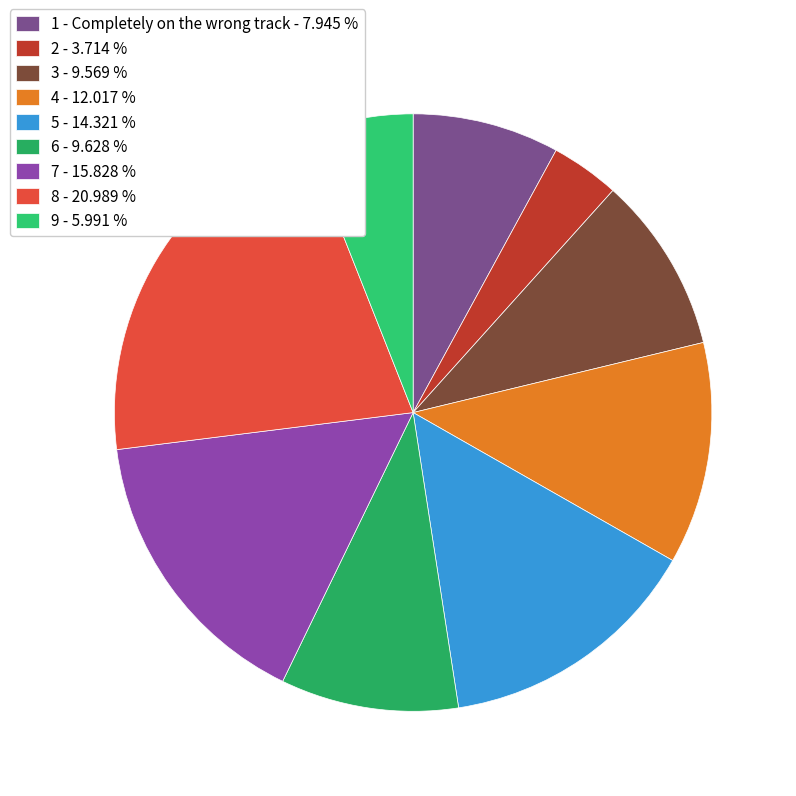

Which has a higher value, 1 - Completely on the wrong track or 8?

8